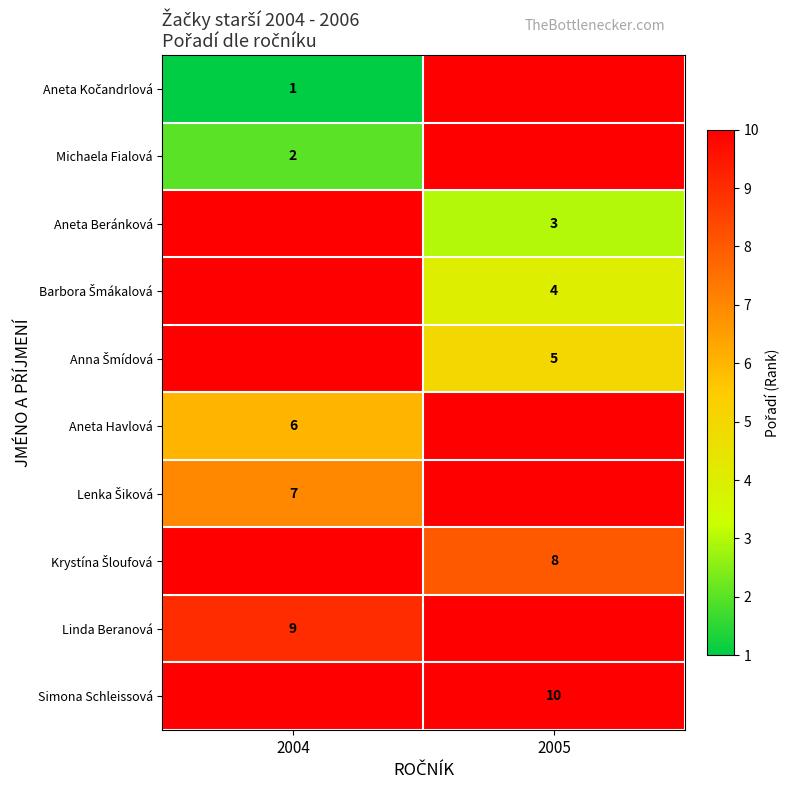

The value of Aneta Beránková at 2005 is 3. True or false?

True